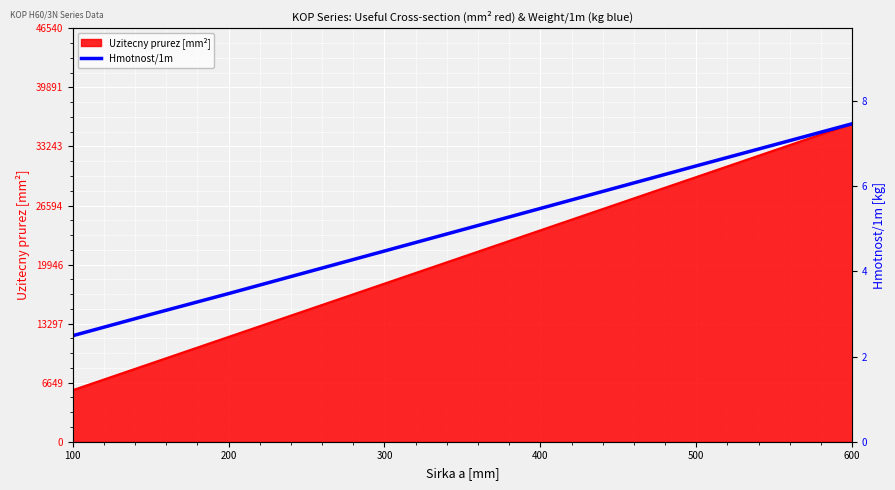

What is the label of the 5th point from the left?

400